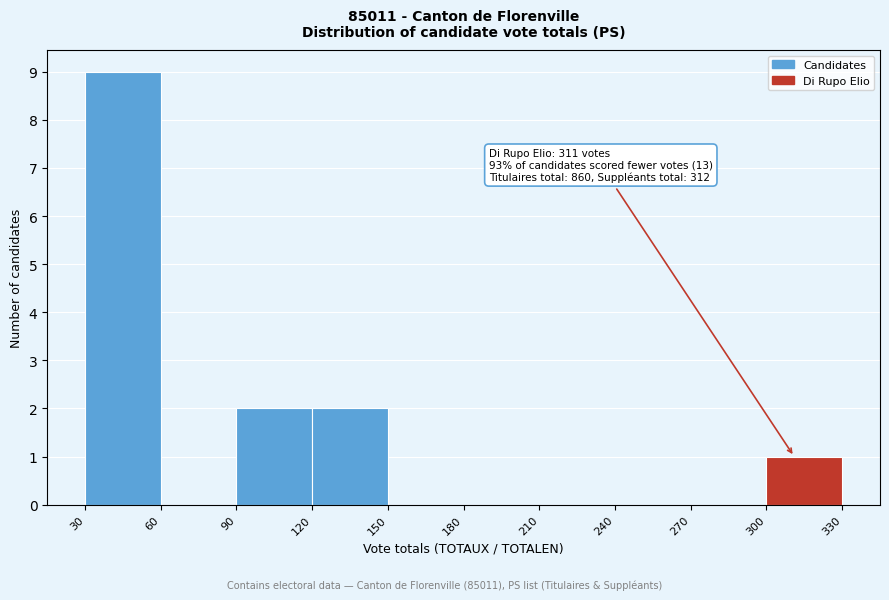

Over which range of the x-axis is the bar tallest?

30 to 60